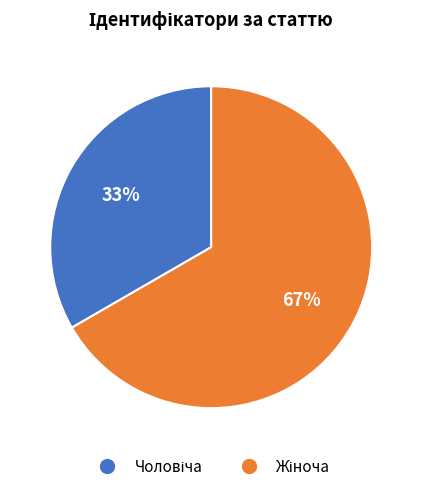

Is there a majority slice in this chart?

Yes